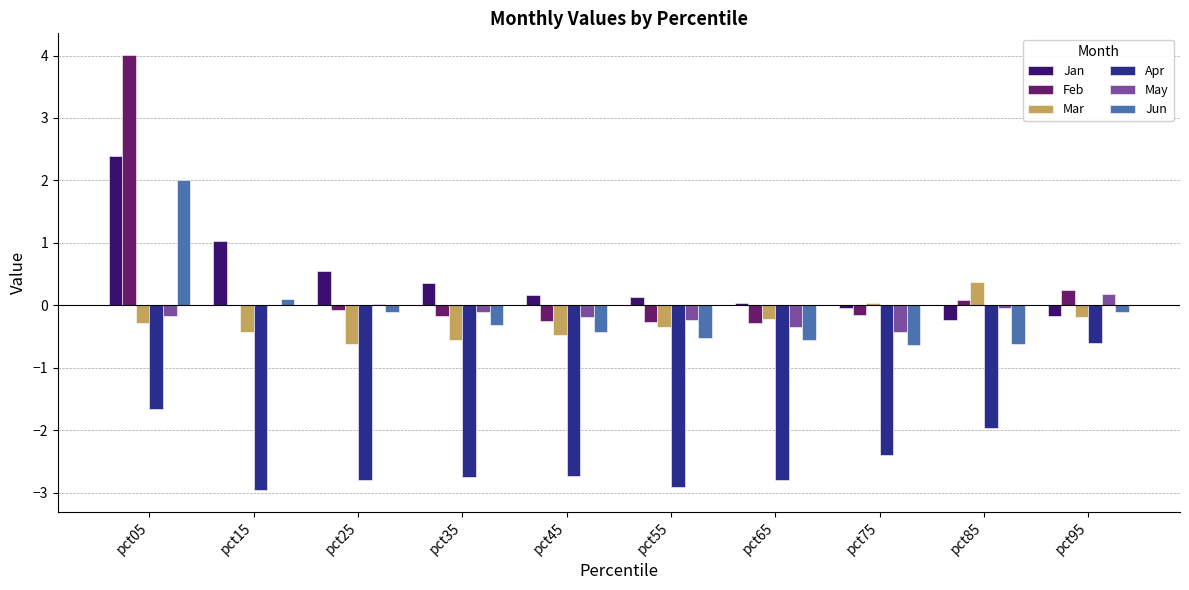

Is the value of Jan at pct85 greater than the value of Mar at pct35?

Yes